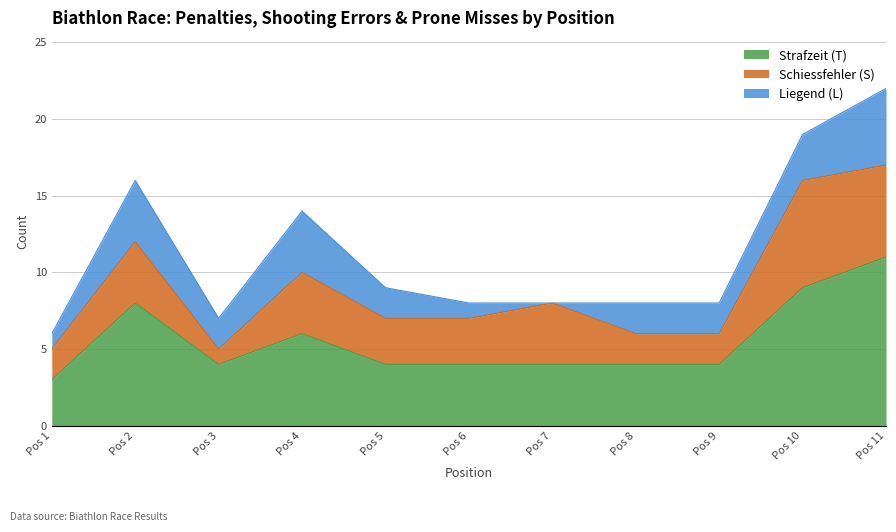

What is the sum of the Schiessfehler (S) values at 6 and 9?

5